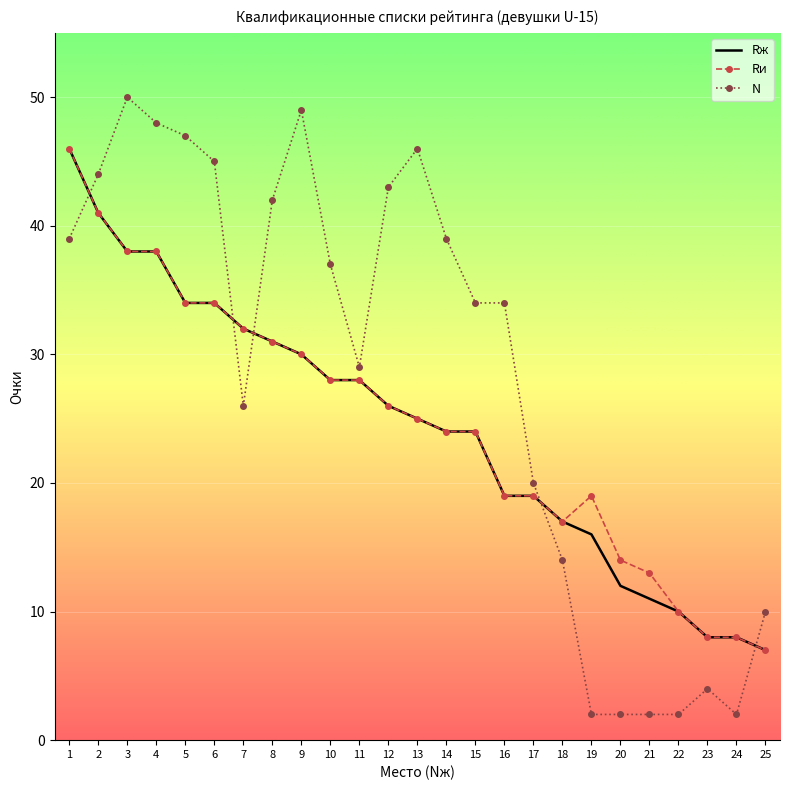

Reading left to right, list all the values displayed in this chart.

Rж: 1=46	2=41	3=38	4=38	5=34	6=34	7=32	8=31	9=30	10=28	11=28	12=26	13=25	14=24	15=24	16=19	17=19	18=17	19=16	20=12	21=11	22=10	23=8	24=8	25=7
Rи: 1=46	2=41	3=38	4=38	5=34	6=34	7=32	8=31	9=30	10=28	11=28	12=26	13=25	14=24	15=24	16=19	17=19	18=17	19=19	20=14	21=13	22=10	23=8	24=8	25=7
N: 1=39	2=44	3=50	4=48	5=47	6=45	7=26	8=42	9=49	10=37	11=29	12=43	13=46	14=39	15=34	16=34	17=20	18=14	19=2	20=2	21=2	22=2	23=4	24=2	25=10